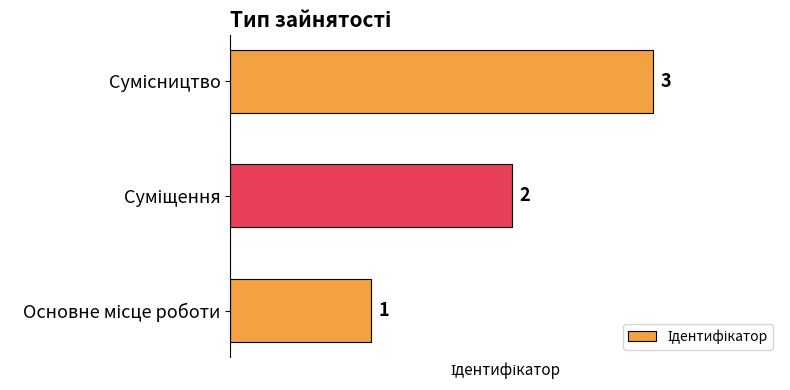

How many values are between 1 and 3?

3